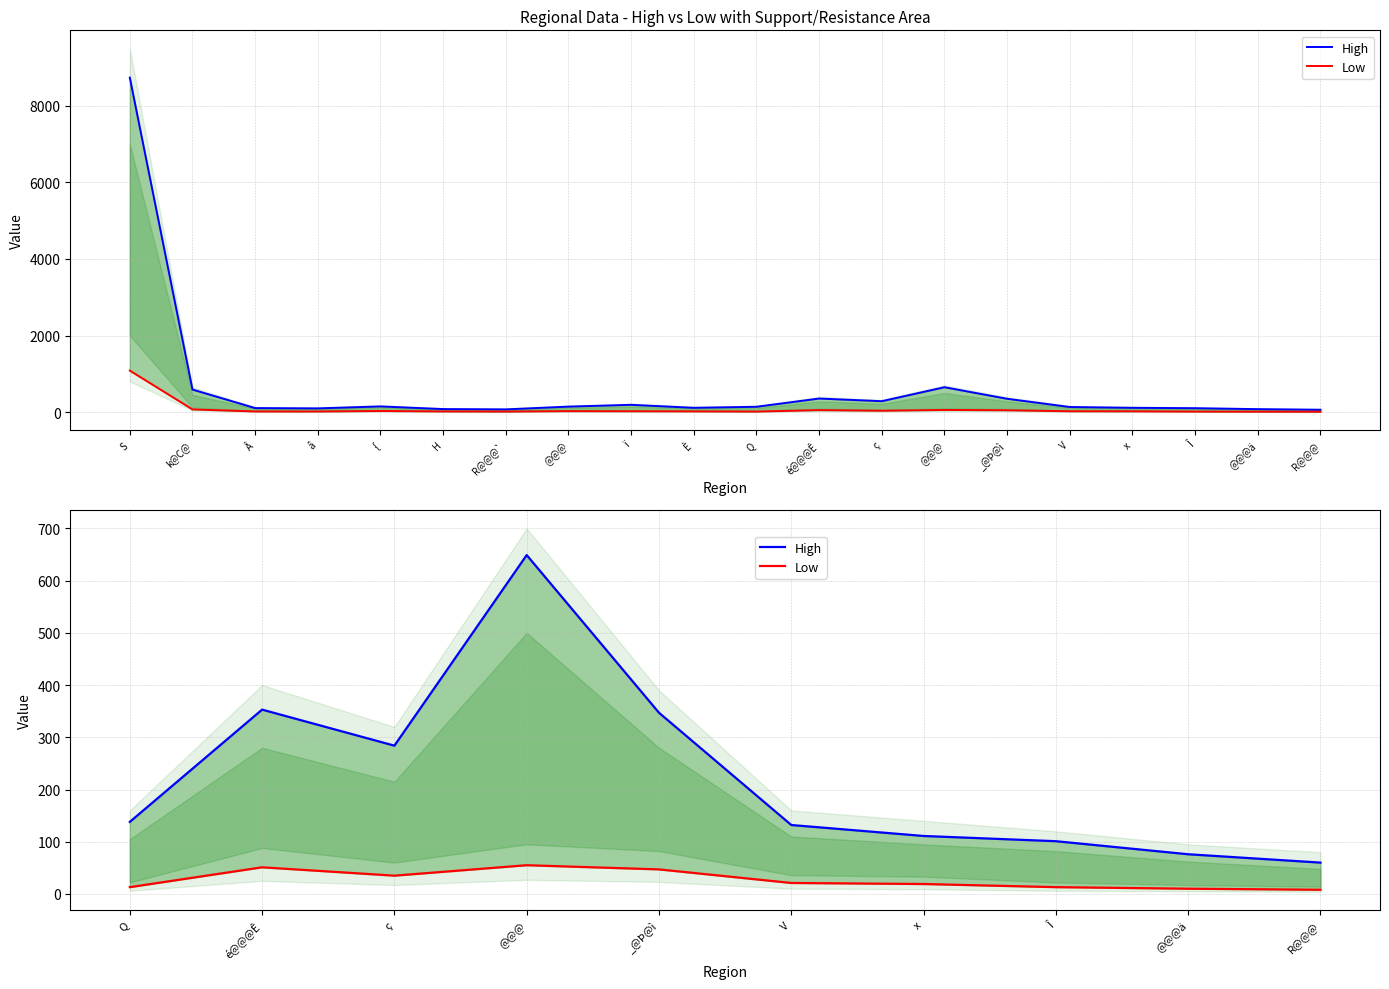

How many categories are shown in the chart?

10